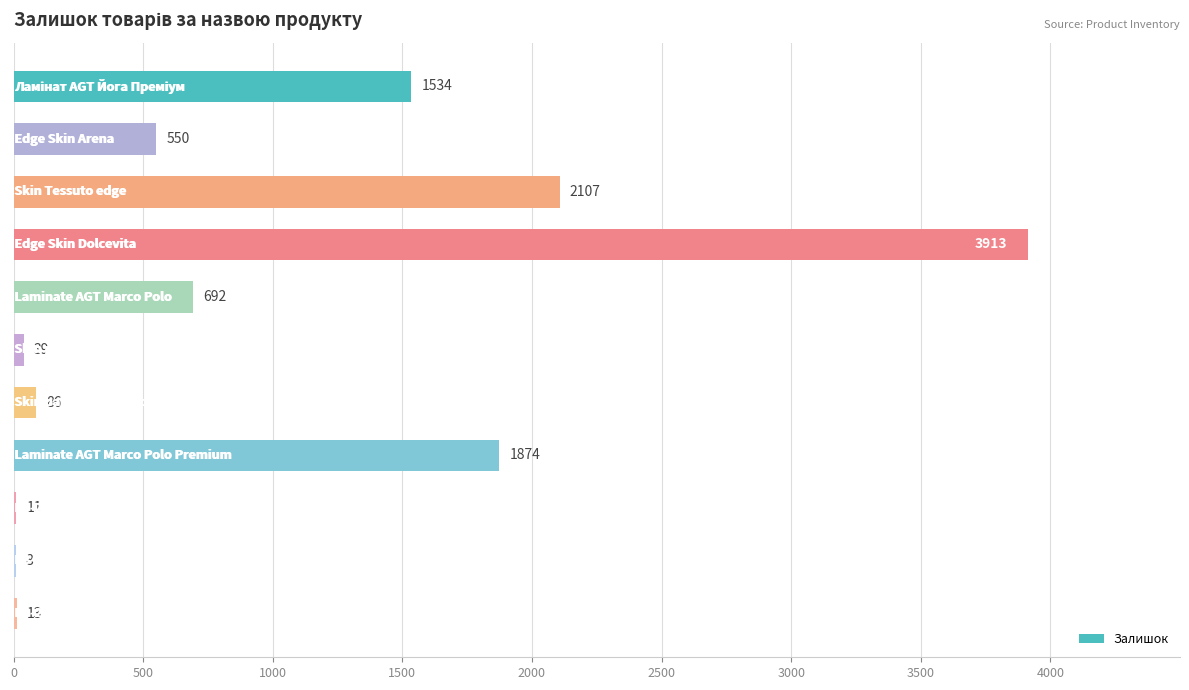

What is the greatest value displayed?

3913